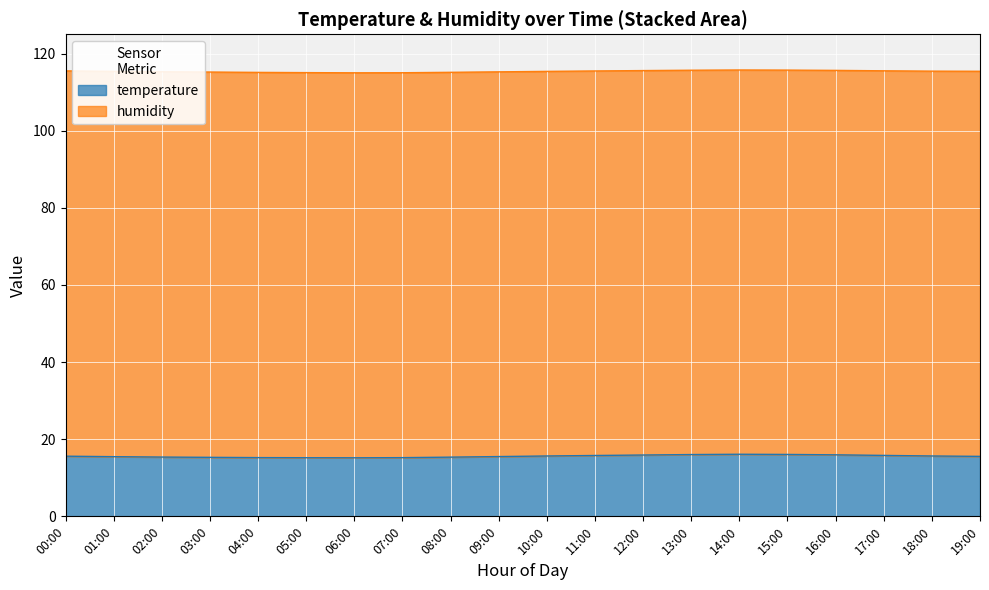

Where is the data nearest to the value 15?

06:00